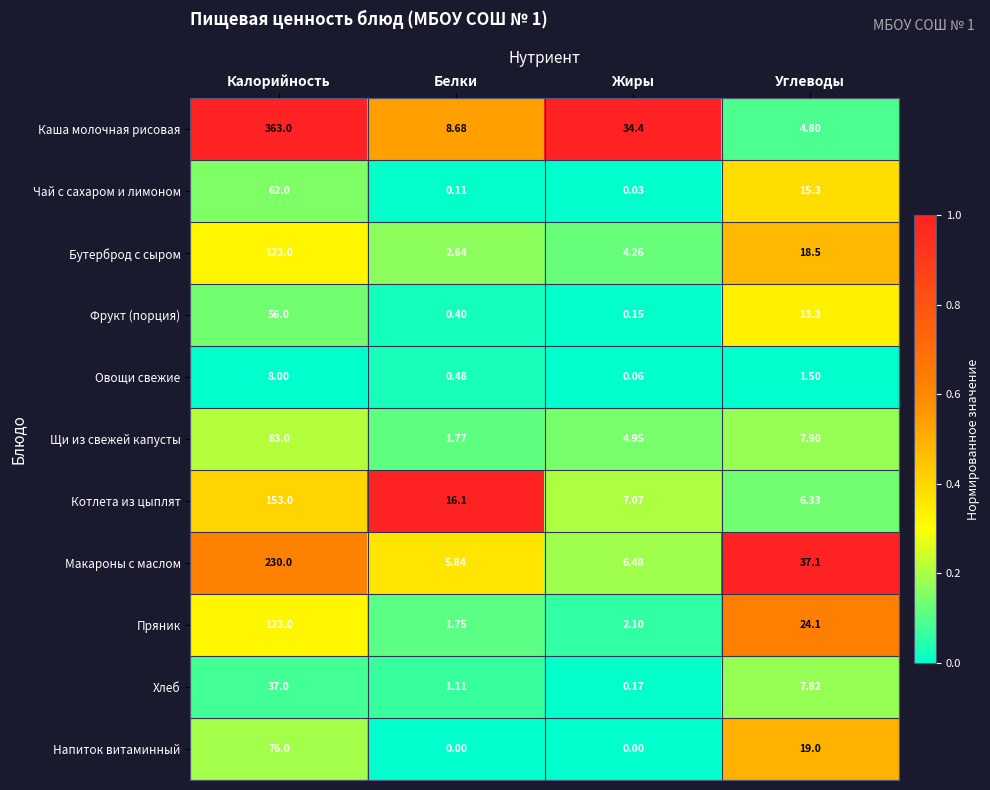

At which category does the chart reach its peak across all series?

Калорийность